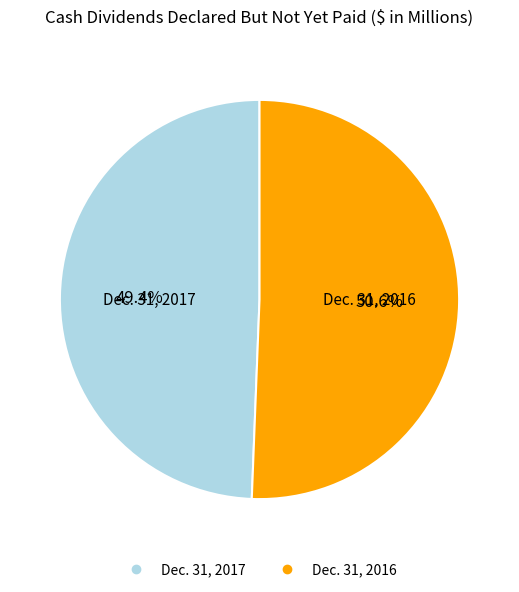

What portion of the pie excludes Dec. 31, 2016?

49.4%